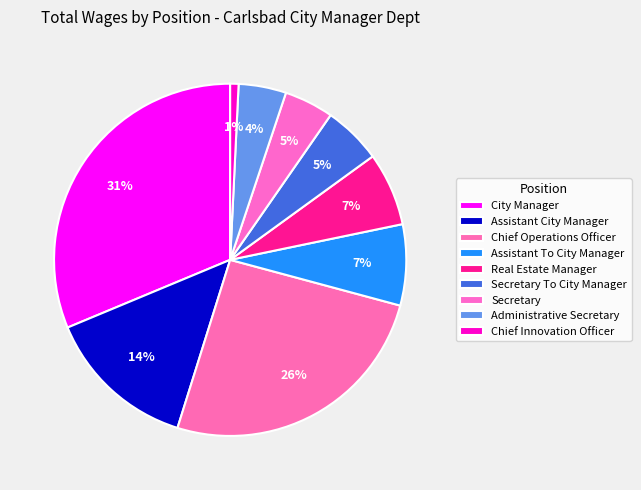

How many segments does this pie chart have?

9